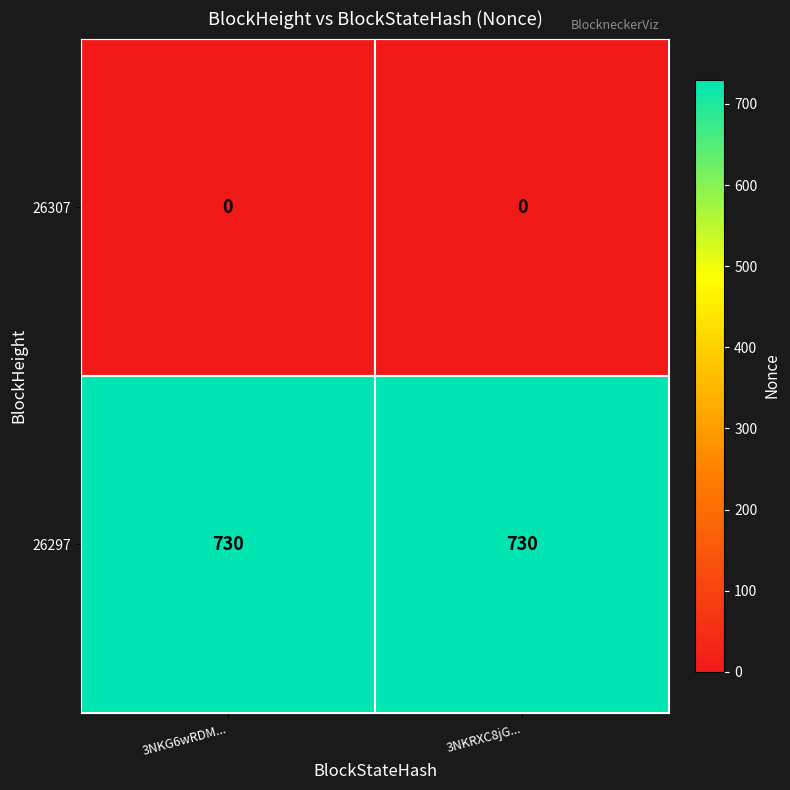

Which series has the largest total across all categories?

26297